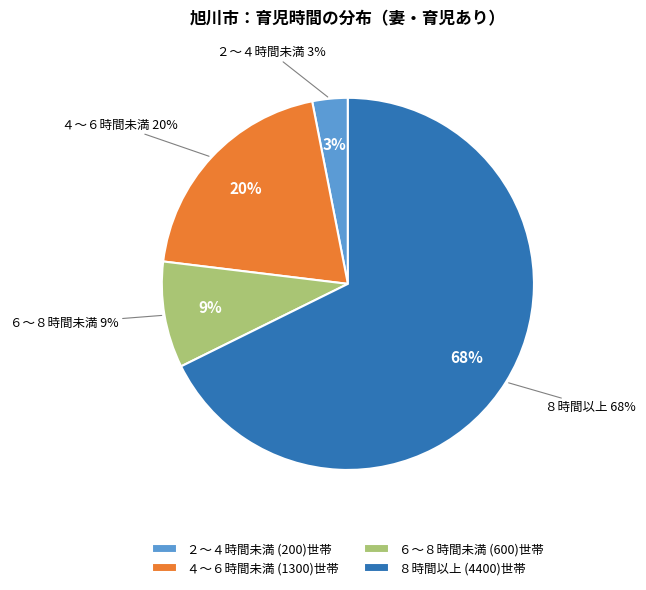

Approximately how many times larger is the value at ８時間以上 compared to ６～８時間未満?

7.3